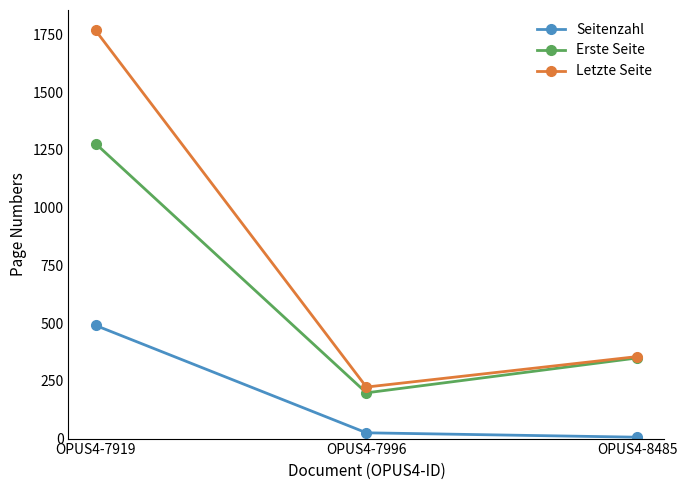

At how many categories does at least one series exceed 896?

1